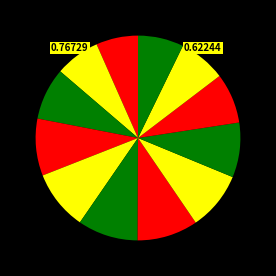

How many slices are in this pie chart?

12